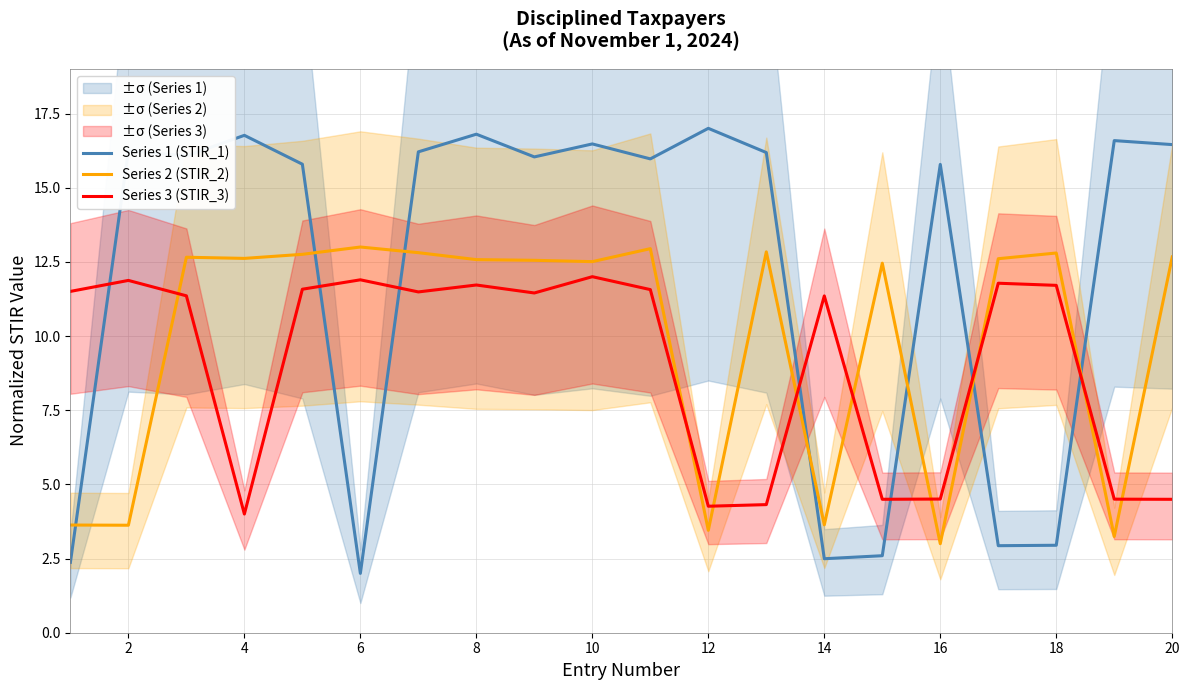

True or false: Series 1 (STIR_1) and Series 3 (STIR_3) intersect in this chart.

True